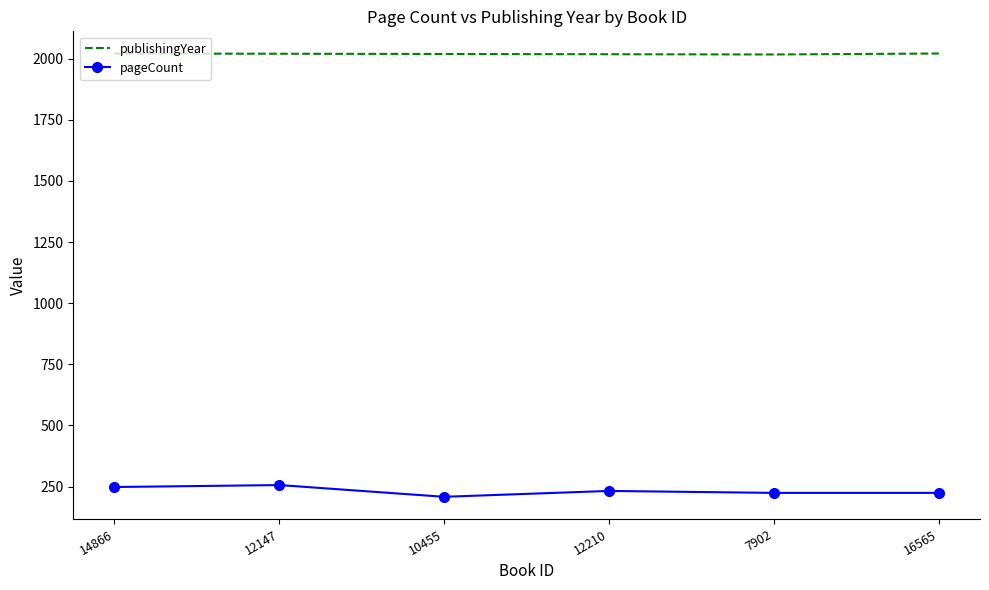

What is the difference between the highest and lowest values at 12210?

1786